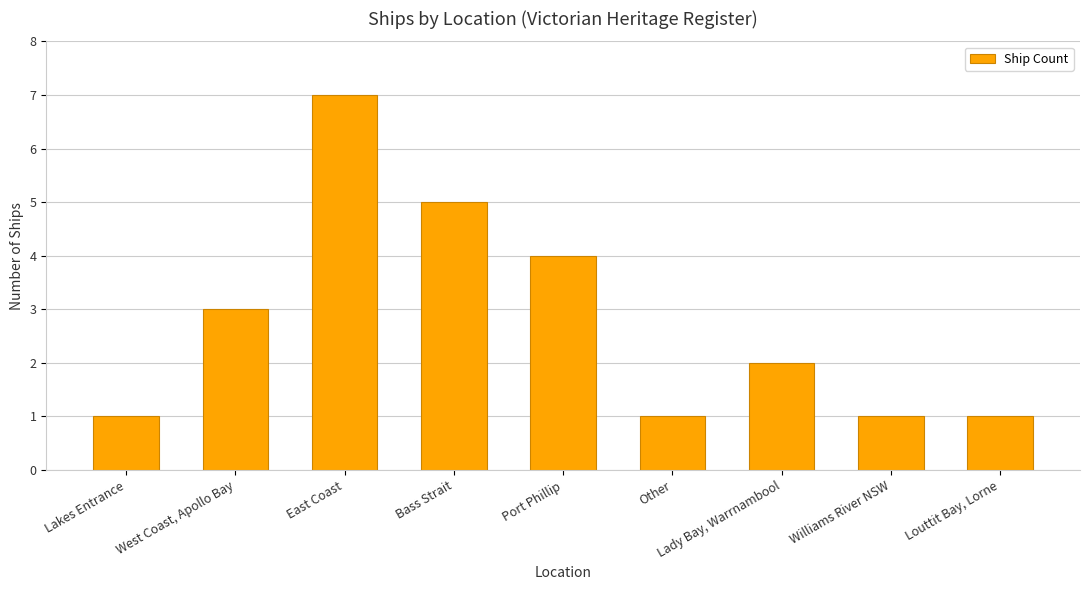

What is the greatest value displayed?

7